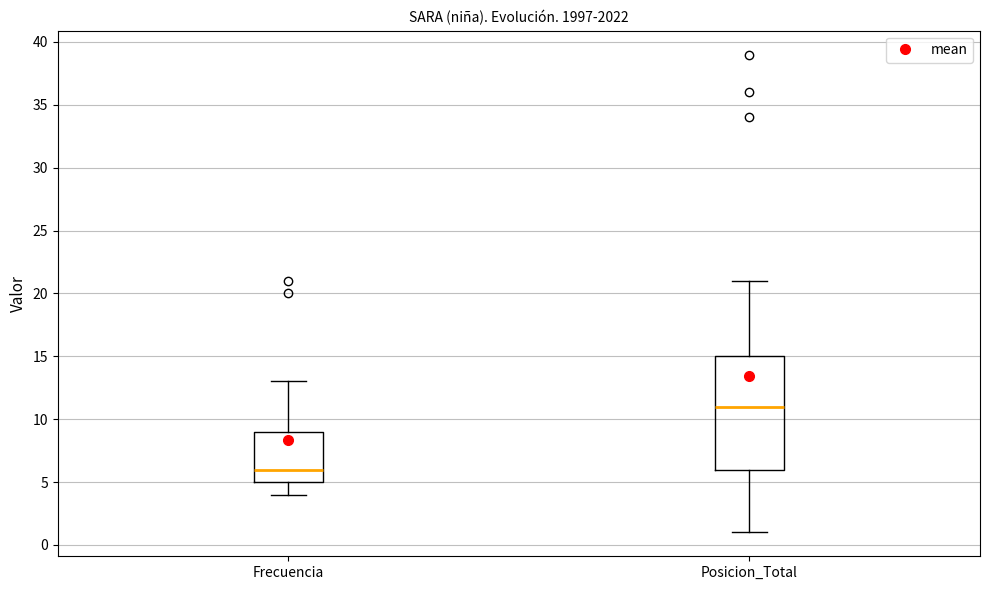

Which box's median line is the highest?

Posicion_Total